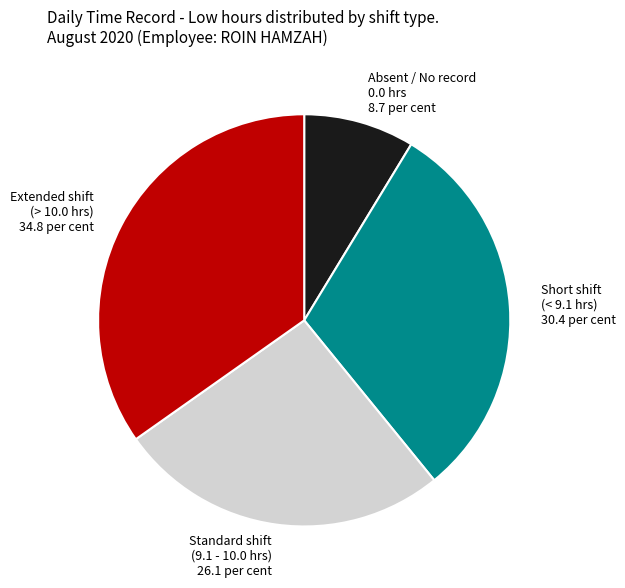

Is it true that Absent / No record 0.0 hrs 8.7 per cent is 9% of the pie?

True